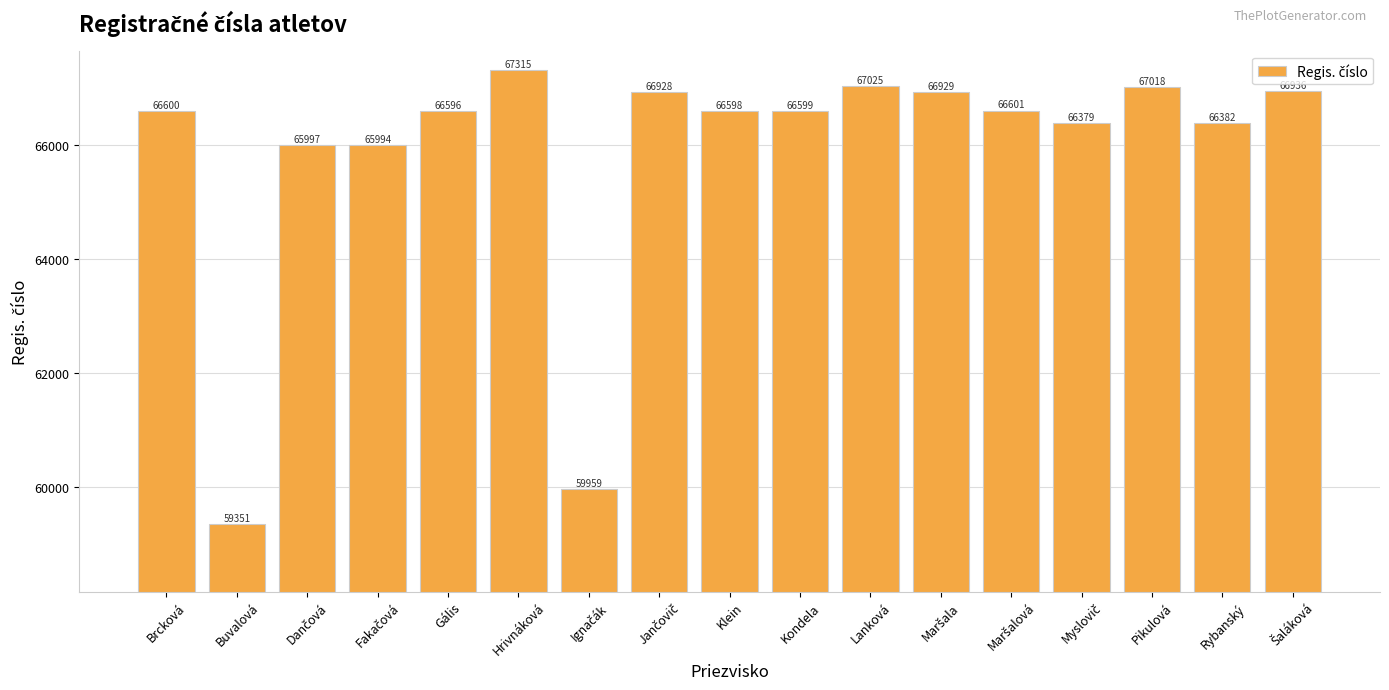

What is the average value?

65836